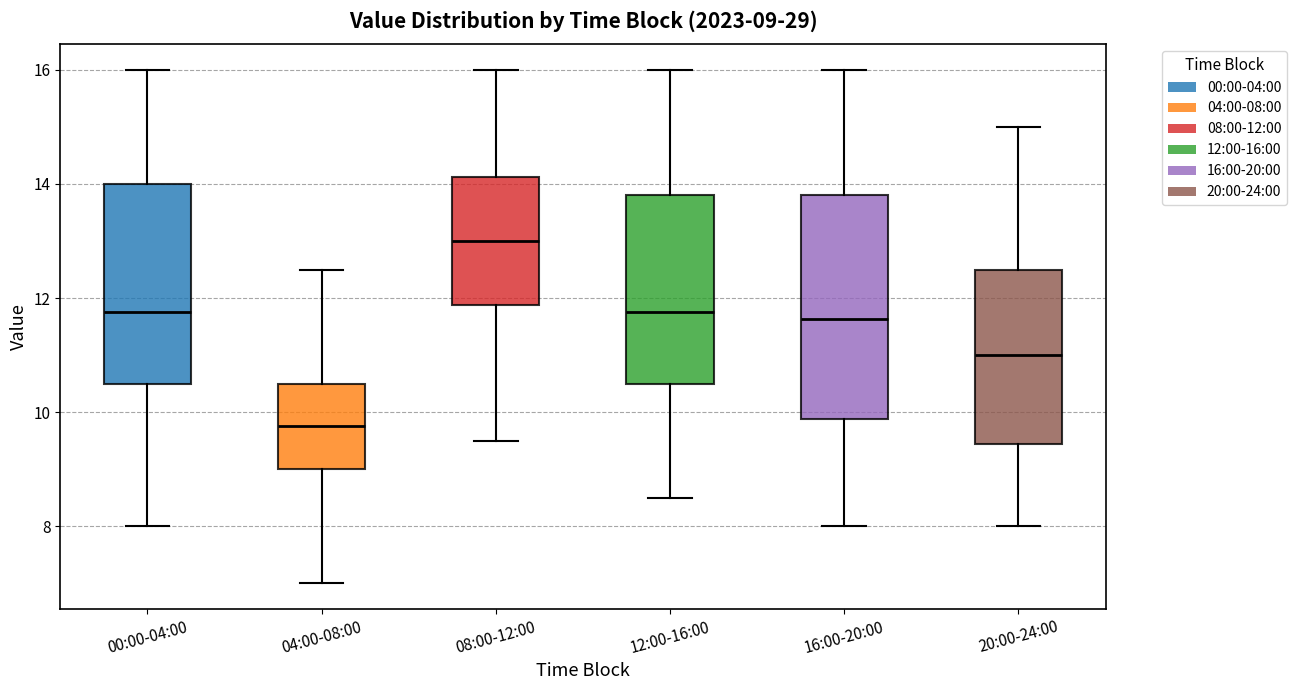

Which box has the lowest median line?

04:00-08:00